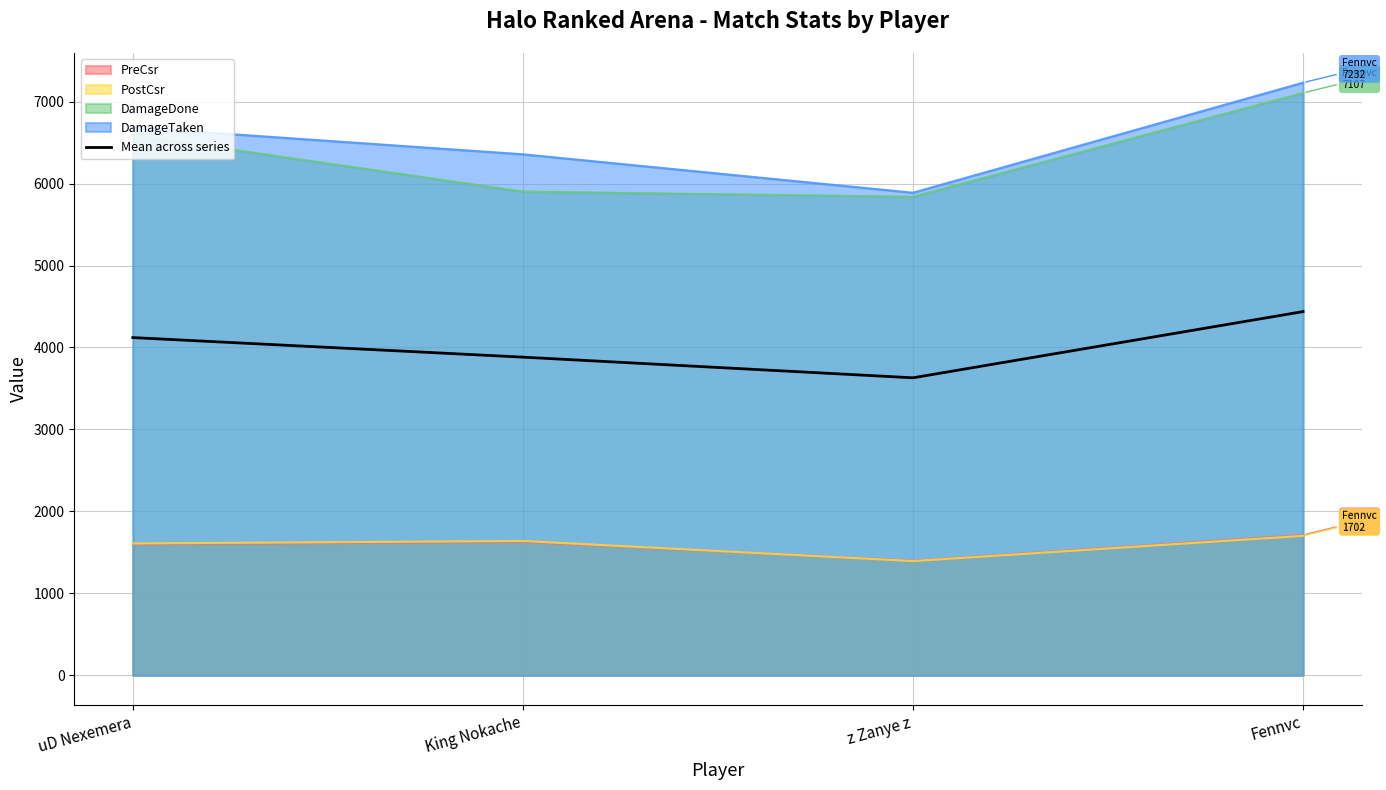

True or false: the data shows 4121.0 at uD Nexemera.

True